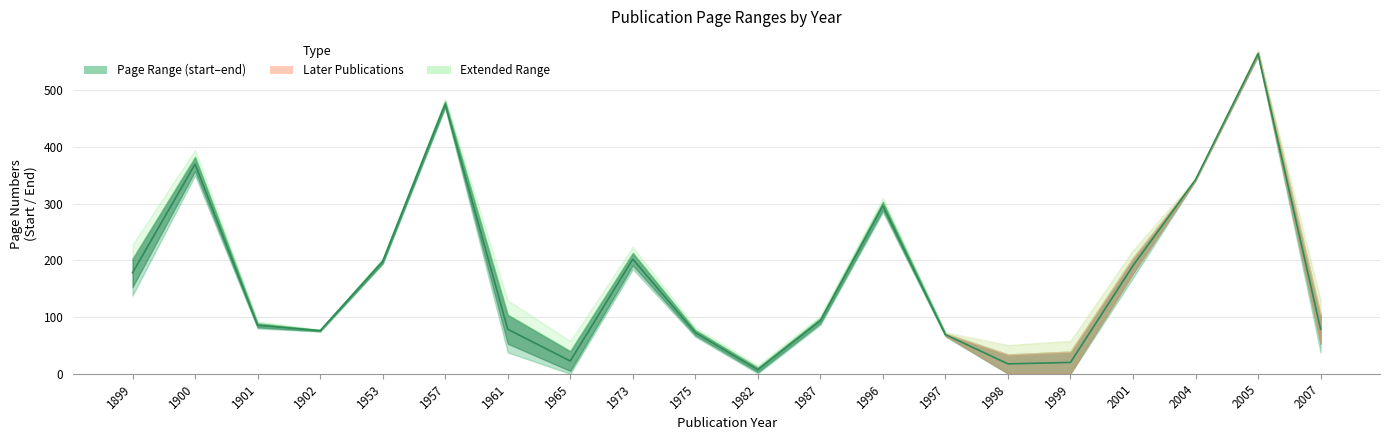

How many interior local valleys (lower than both neighbors) does the data have?

4